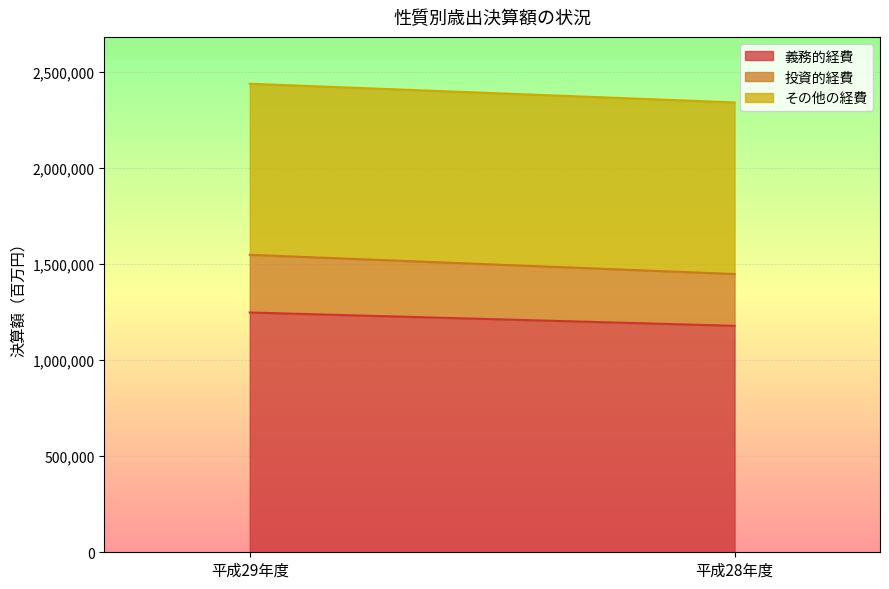

Rank the series at 平成29年度 from lowest to highest value.

投資的経費, その他の経費, 義務的経費